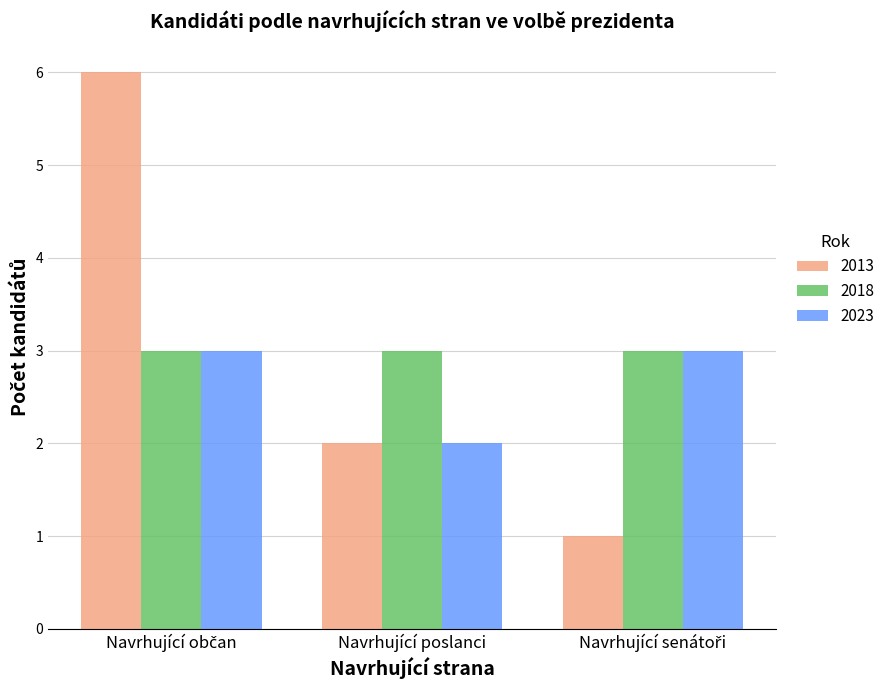

How many groups of bars are there?

3